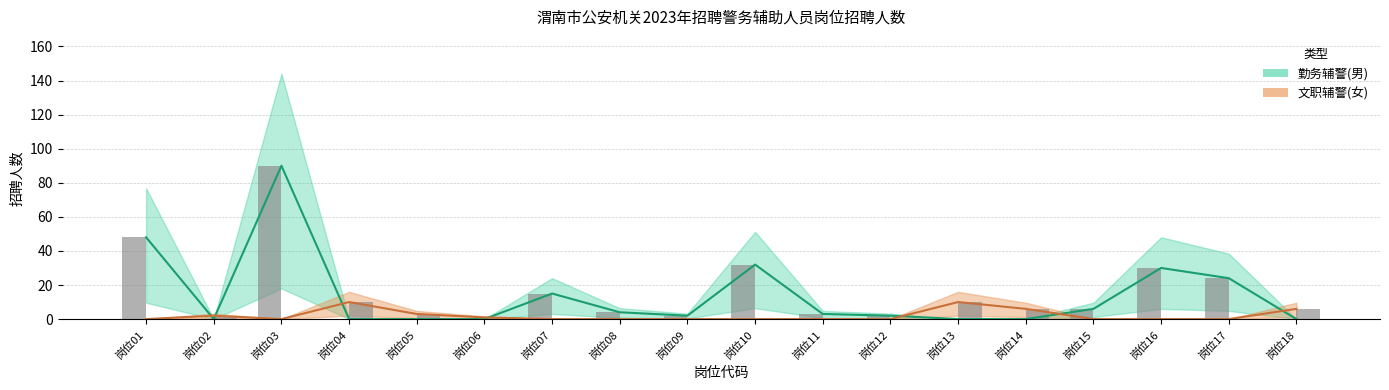

Is it true that 文职辅警(女) equals 10 at 岗位13?

True